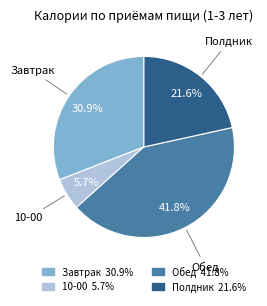

Which slice is the smallest?

10-00 5.7%